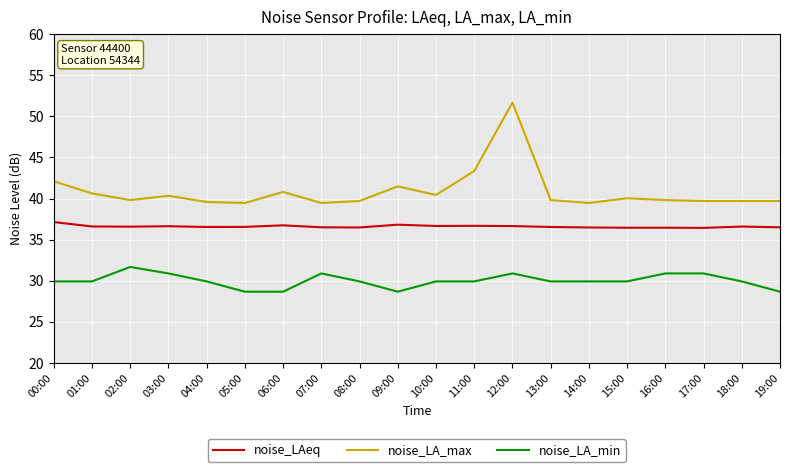

Count the number of categories in the chart.

20